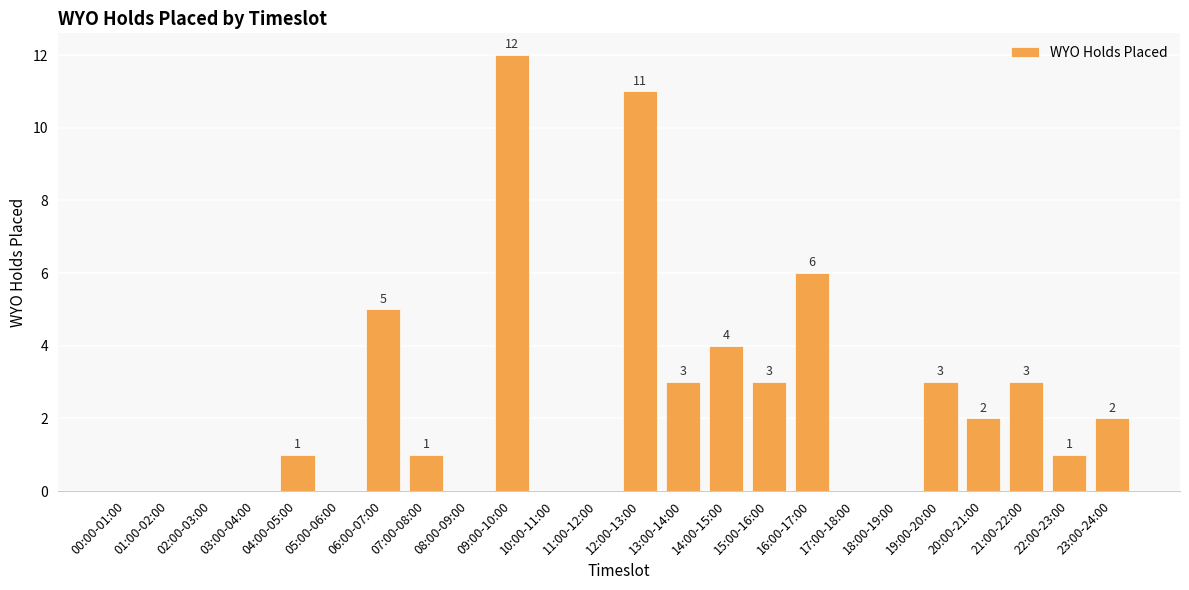

Which label corresponds to the largest value in the chart?

09:00-10:00